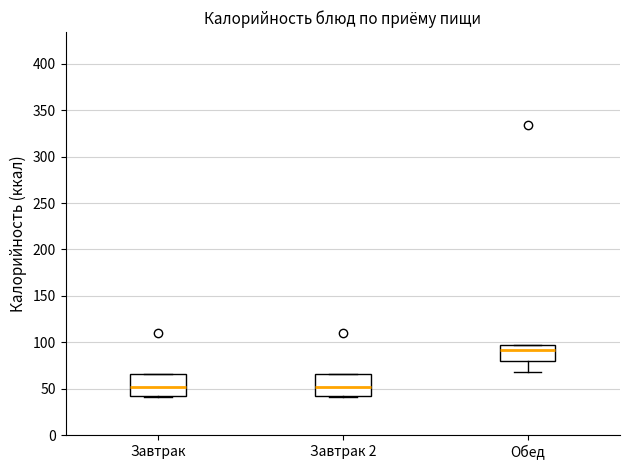

Where is the upper edge of the box for Завтрак on the y-axis? The values are not printed on the chart, so give them approximately, as read against the axis.

65